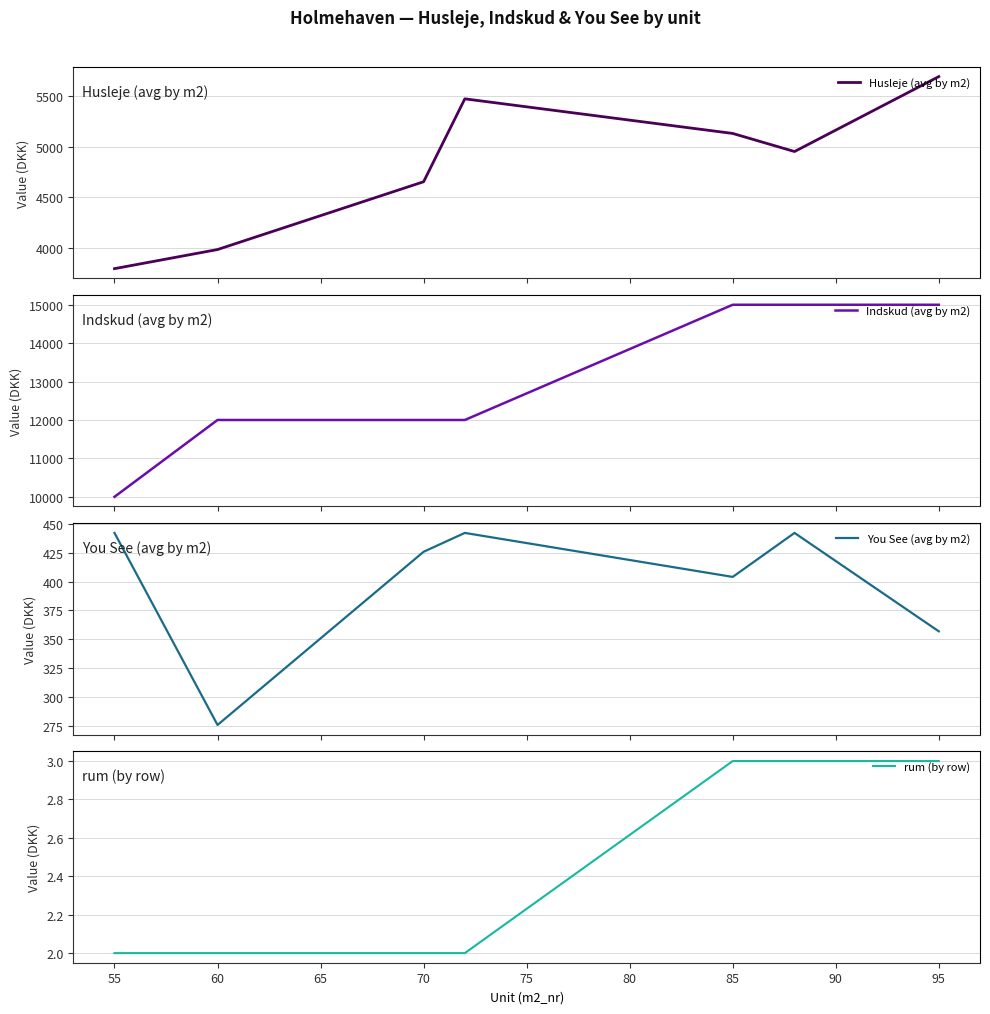

True or false: Husleje (avg by m2) and You See (avg by m2) intersect in this chart.

False